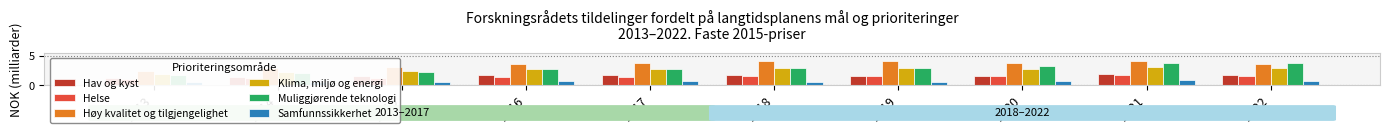

At which label does Helse reach its peak?

2021